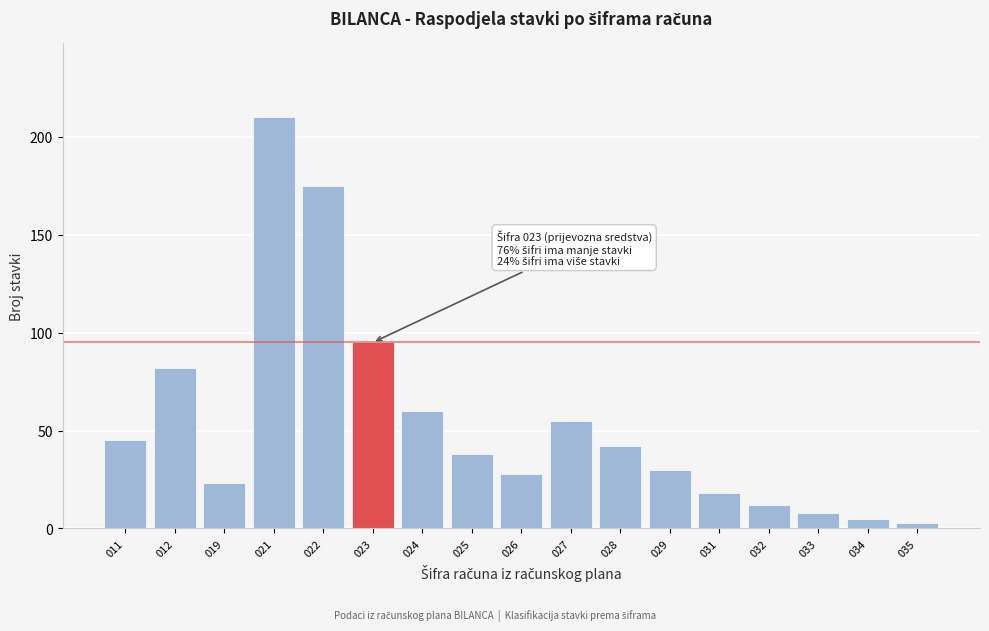

Reading right to left, what are all the values shown in this chart?

035=3	034=5	033=8	032=12	031=18	029=30	028=42	027=55	026=28	025=38	024=60	023=95	022=175	021=210	019=23	012=82	011=45